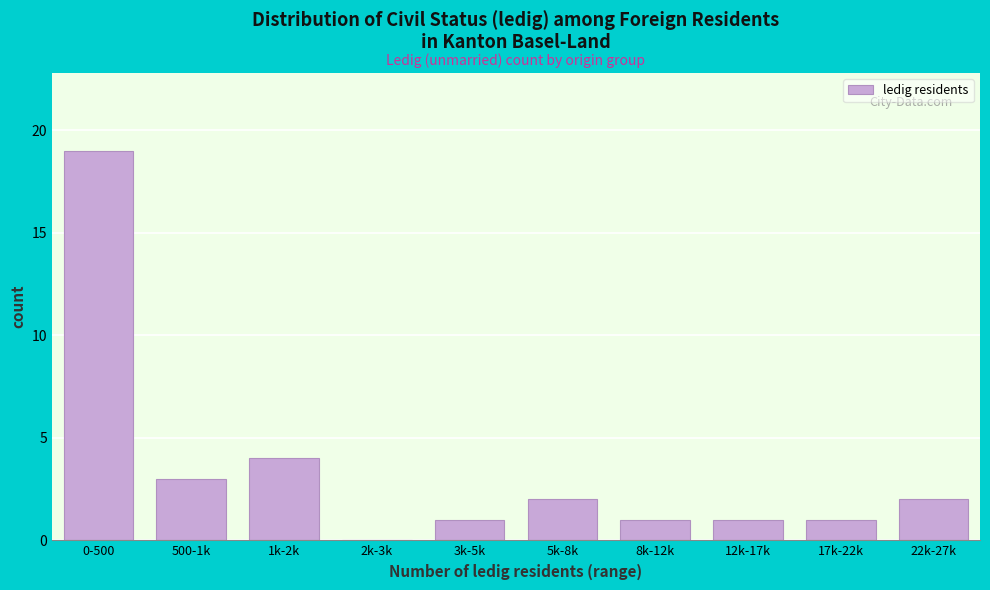

Reading left to right, what are all the values shown in this chart?

0-500=19	500-1k=3	1k-2k=4	2k-3k=0	3k-5k=1	5k-8k=2	8k-12k=1	12k-17k=1	17k-22k=1	22k-27k=2